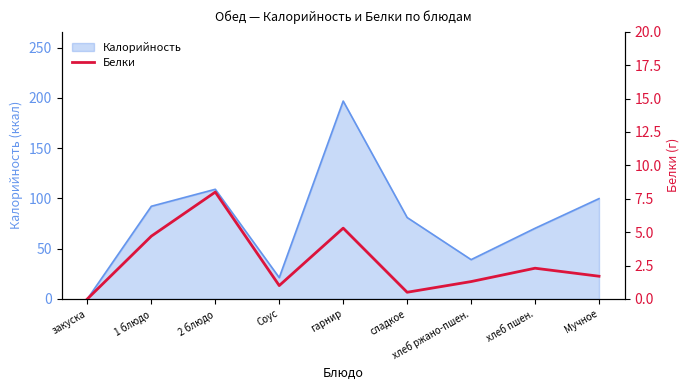

Reading right to left, transcribe all the data shown in this chart.

1.7	2.3	1.3	0.5	5.3	1.0	8.0	4.7	0.0